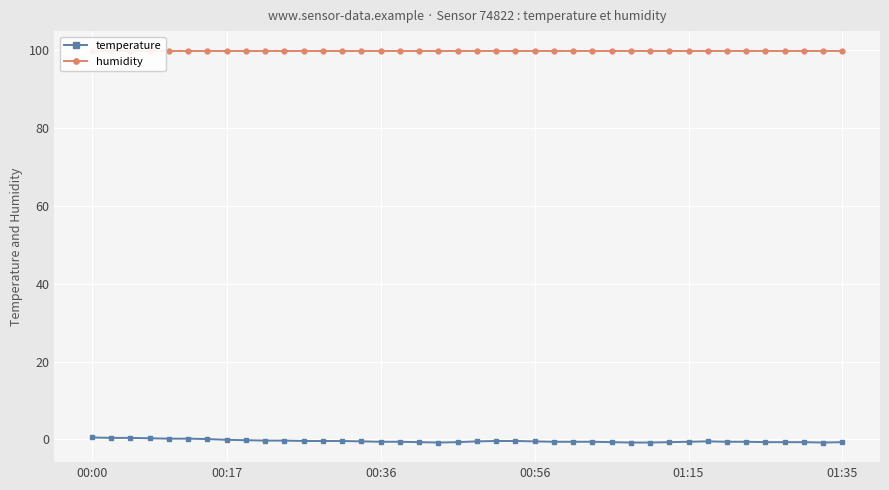

In temperature, how many points are higher than both neighbors (excluding endpoints)?

1